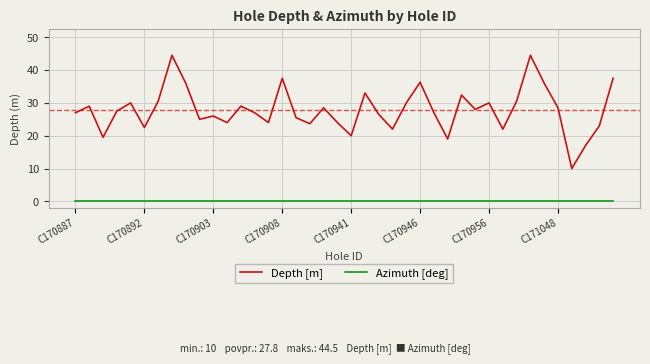

Which series has the largest range (max minus min)?

Depth [m]